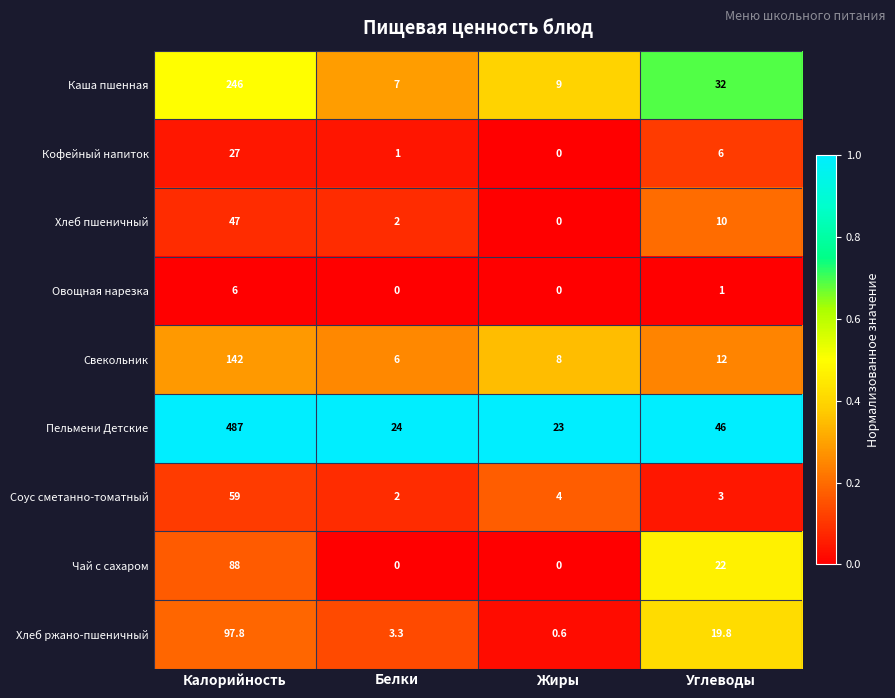

The Соус сметанно-томатный series shows 85.6 at Калорийность. True or false?

False